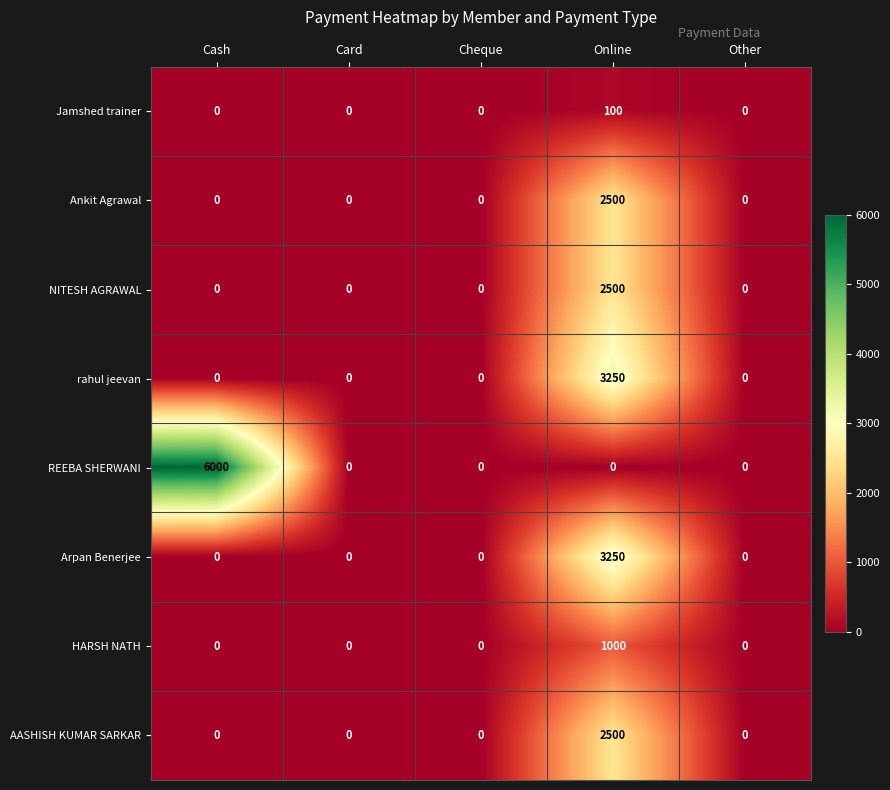

At which category is the sum across all series the highest?

Online